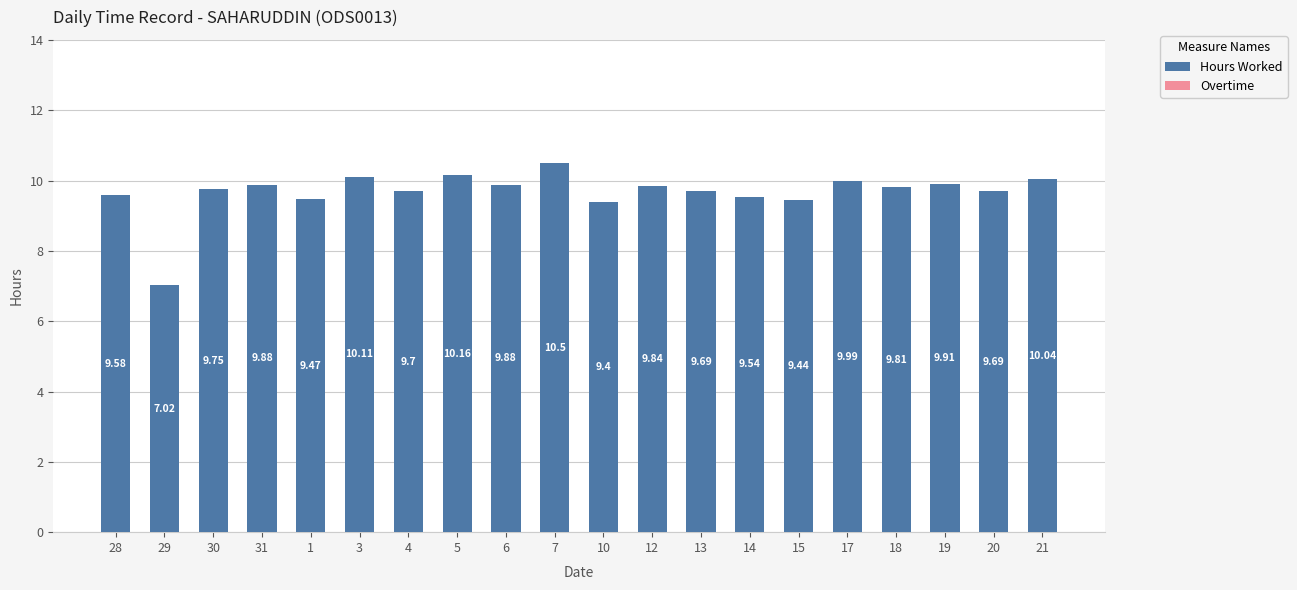

Which has a higher value, 3 or 12?

3